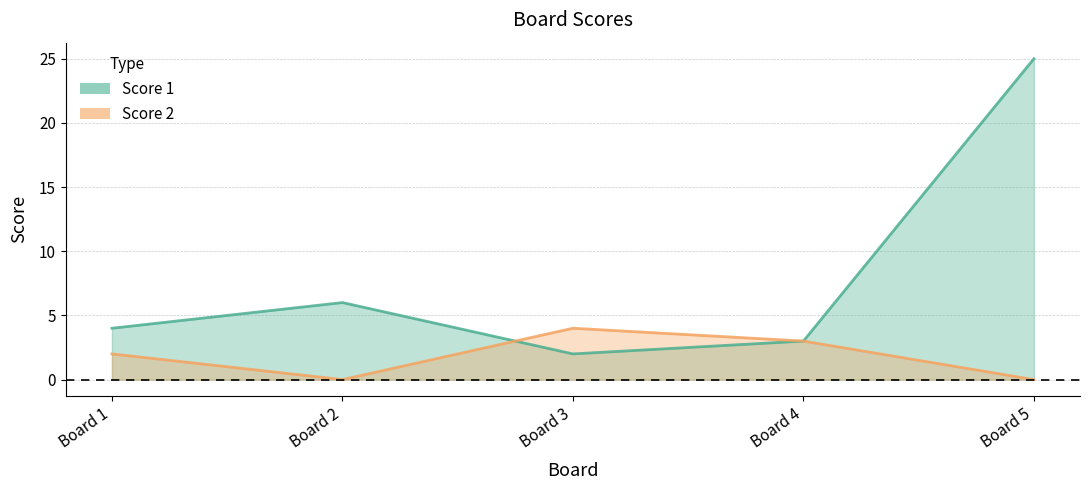

What is the sum of the Score 2 values at Board 1 and Board 2?

2